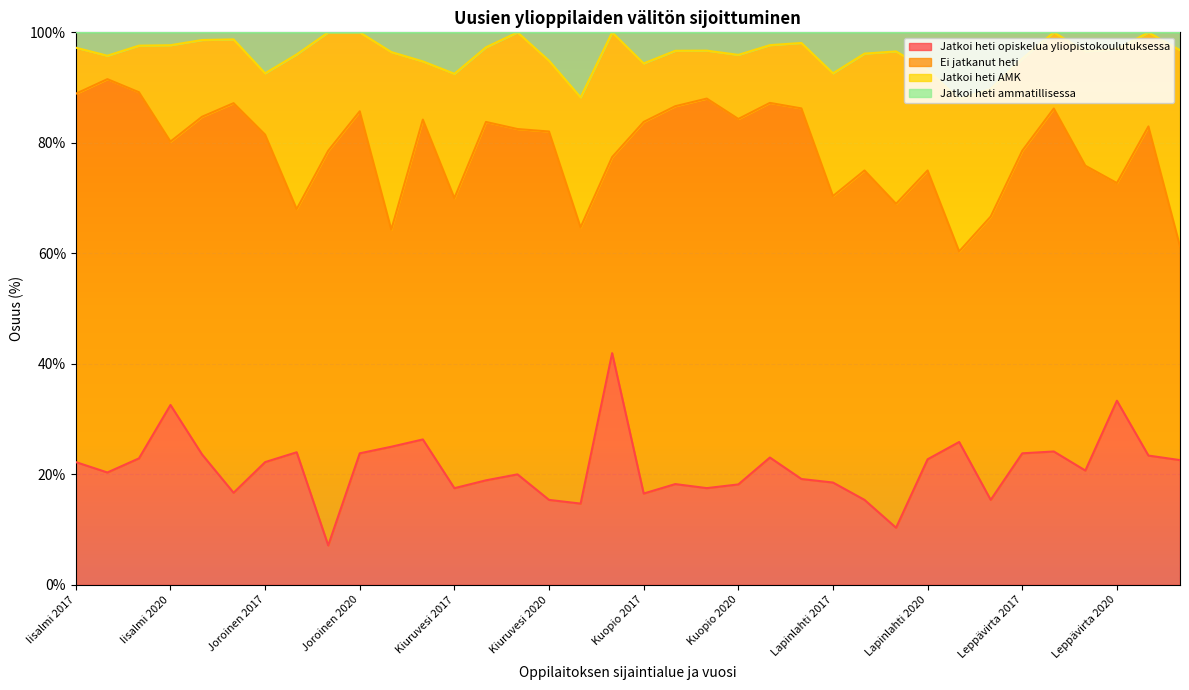

What is the maximum value for Jatkoi heti opiskelua yliopistokoulutuksessa?

41.9